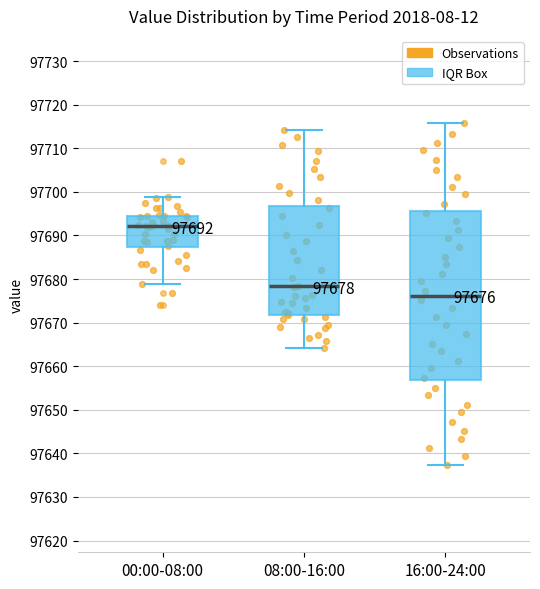

Which box is the tallest, from its lower edge to its upper edge?

16:00-24:00